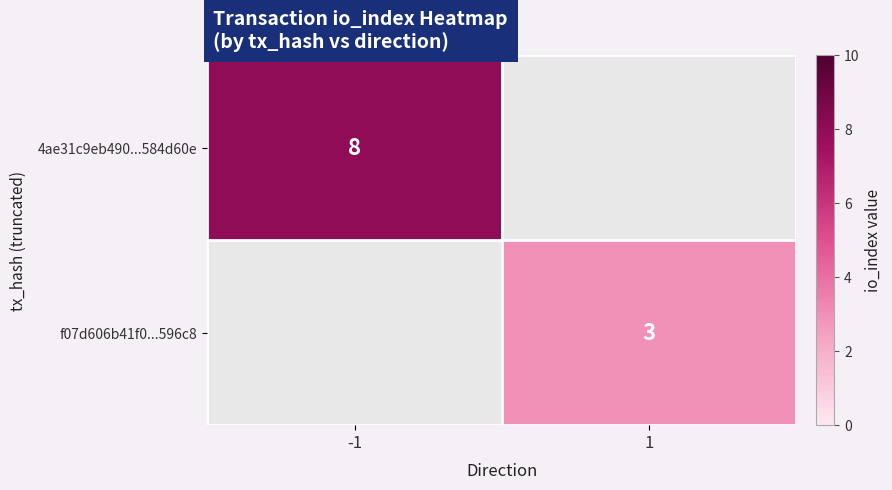

The value of 4ae31c9eb490...584d60e at -1 is 2. True or false?

False